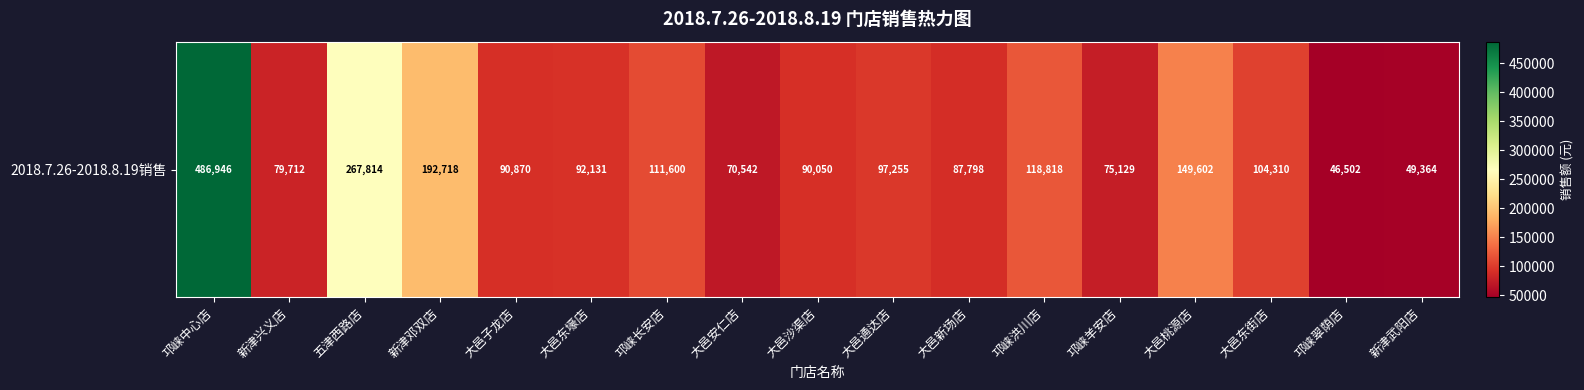

Reading left to right, list all the values displayed in this chart.

邛崃中心店=486946.3	新津兴义店=79712.4	五津西路店=267814.4	新津邓双店=192718.3	大邑子龙店=90870.1	大邑东壕店=92130.5	邛崃长安店=111599.6	大邑安仁店=70542.2	大邑沙渠店=90049.5	大邑通达店=97254.9	大邑新场店=87798.5	邛崃洪川店=118818.4	邛崃羊安店=75129.1	大邑桃源店=149602.0	大邑东街店=104309.6	邛崃翠荫店=46502.0	新津武阳店=49363.6